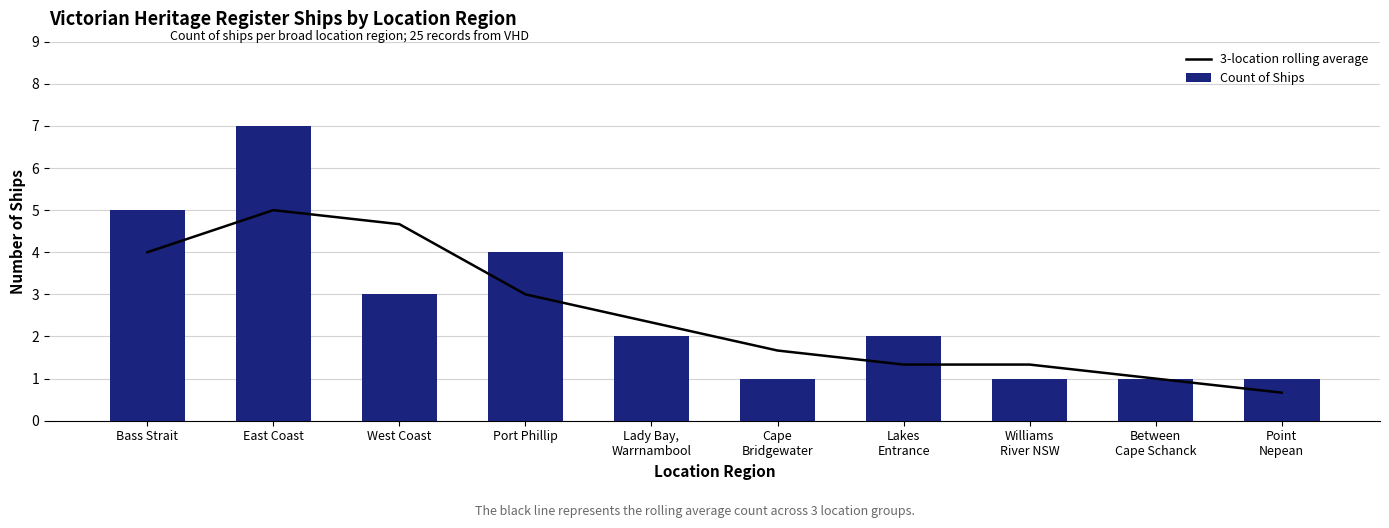

What is the difference between the maximum and minimum values in the Count of Ships series?

6